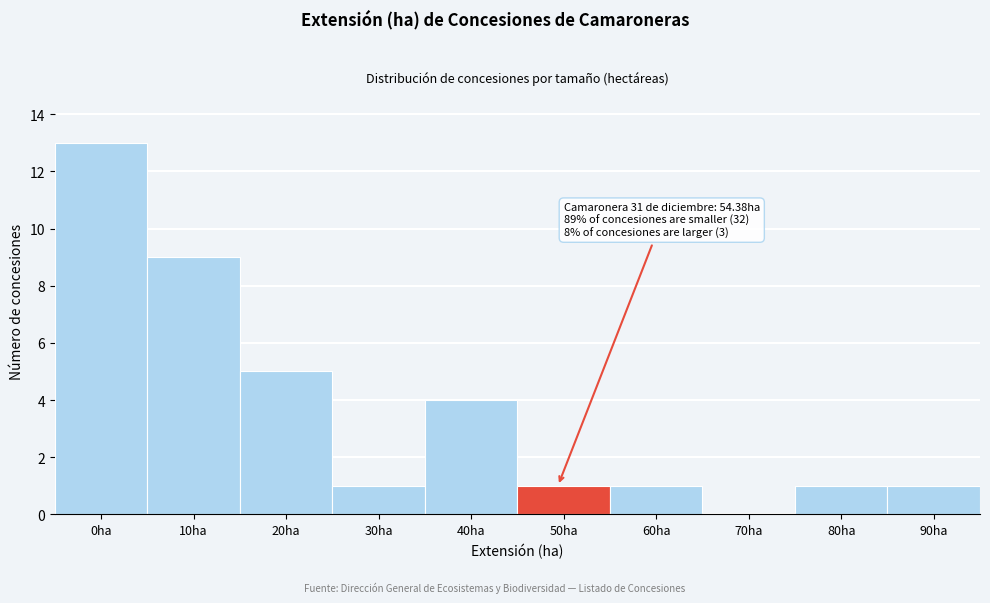

Reading right to left, what are all the values shown in this chart?

90ha=1	80ha=1	70ha=0	60ha=1	50ha=1	40ha=4	30ha=1	20ha=5	10ha=9	0ha=13